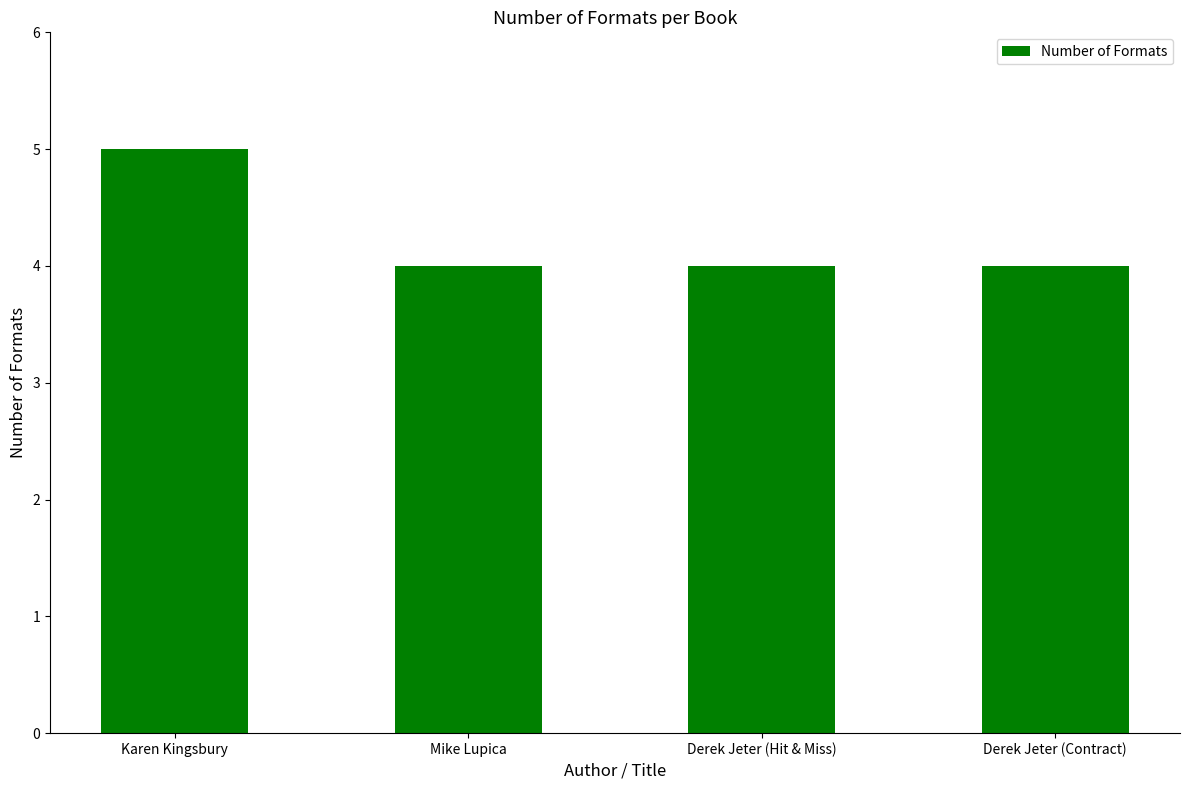

Reading left to right, what are all the values shown in this chart?

5	4	4	4